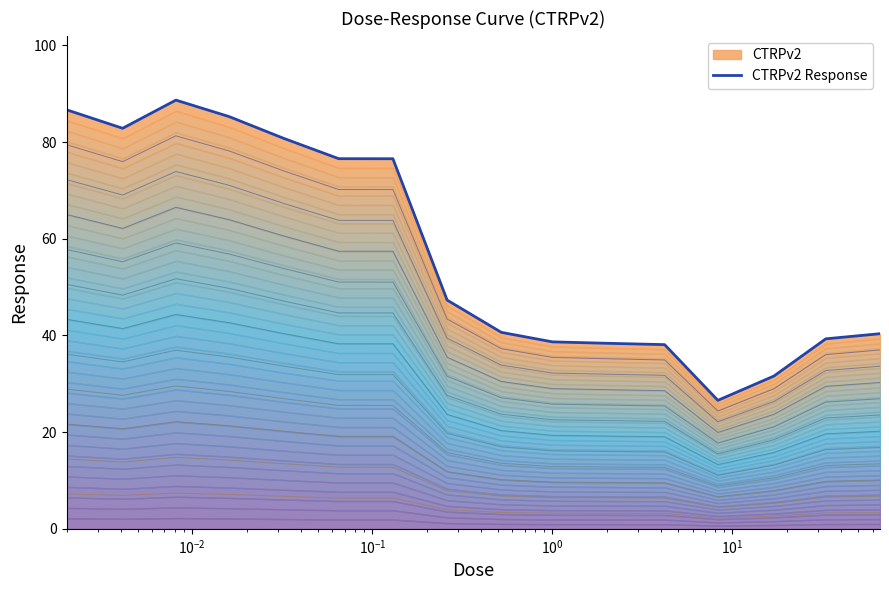

How many interior local peaks (higher than both neighbors) does the data have?

1